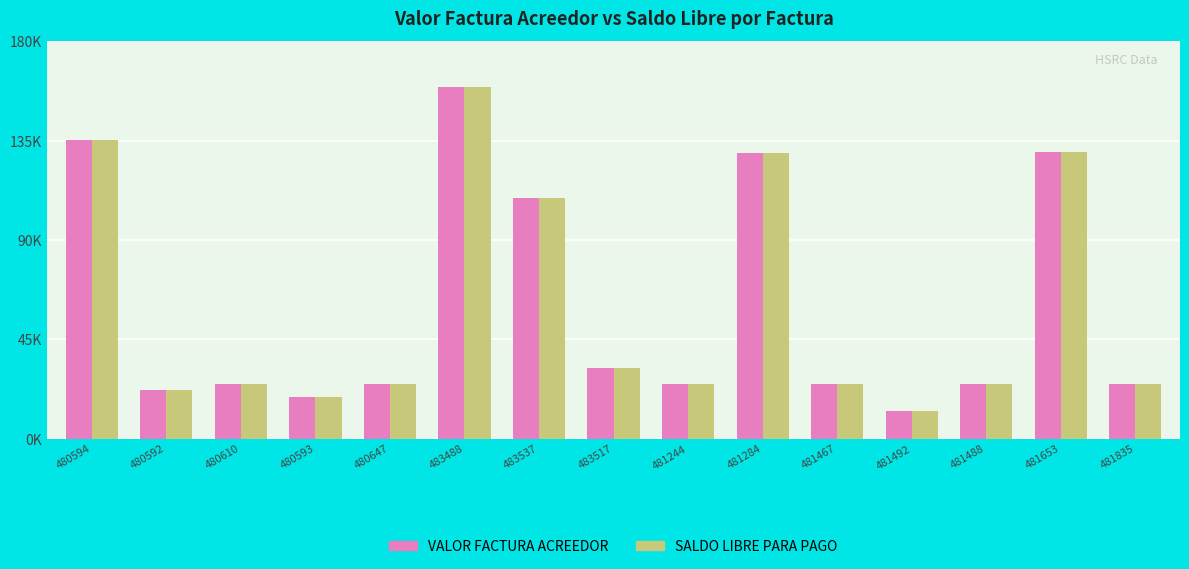

Does the chart contain any negative values?

No